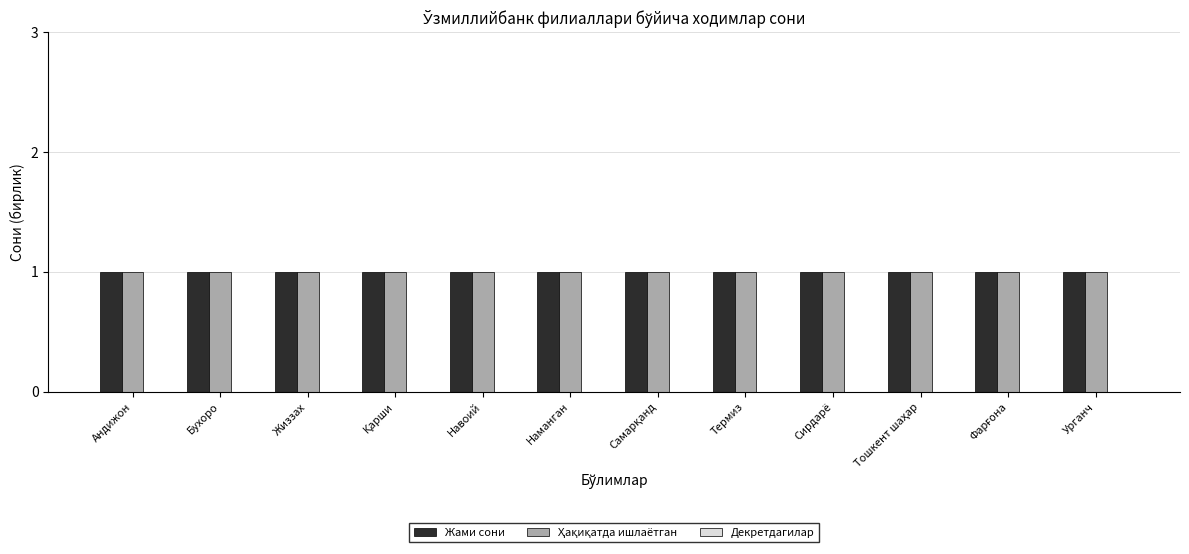

Is the value of Жами сони at Сирдарё greater than the value of Ҳақиқатда ишлаётган at Фарғона?

No